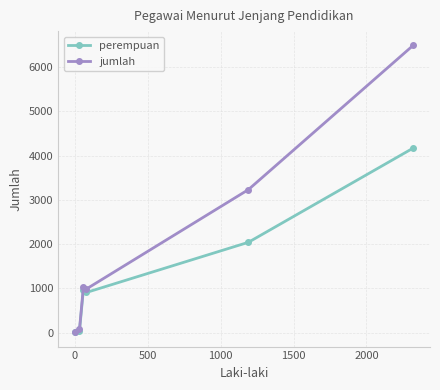

Reading right to left, what are all the values shown in this chart?

perempuan: 4168	2041	908	974	40	9
jumlah: 6488	3231	987	1032	71	9